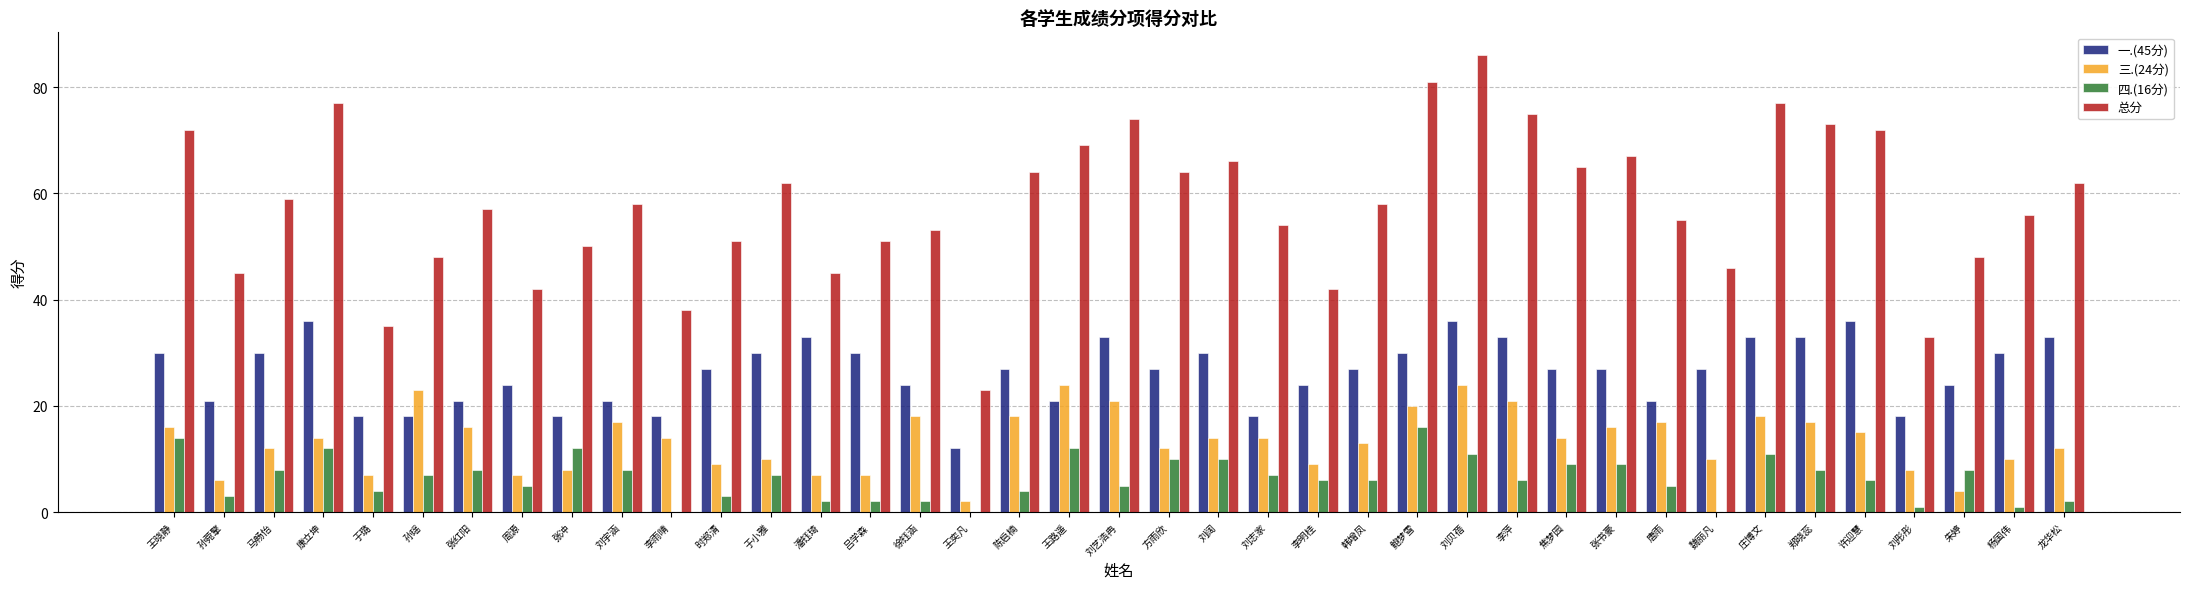

What are all the series names shown in the legend?

一.(45分), 三.(24分), 四.(16分), 总分